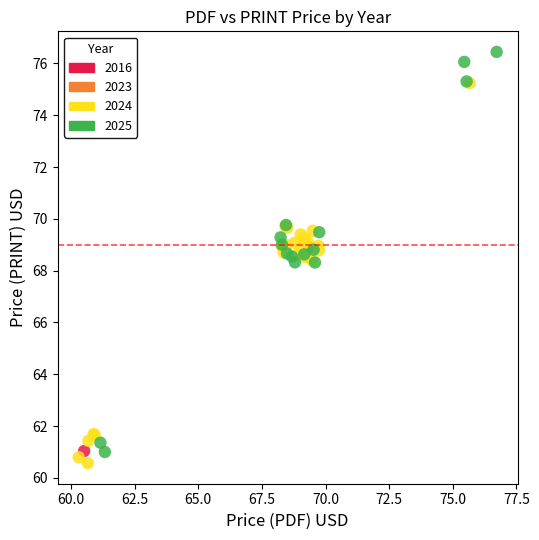

What are all the series names shown in the legend?

2016, 2023, 2024, 2025